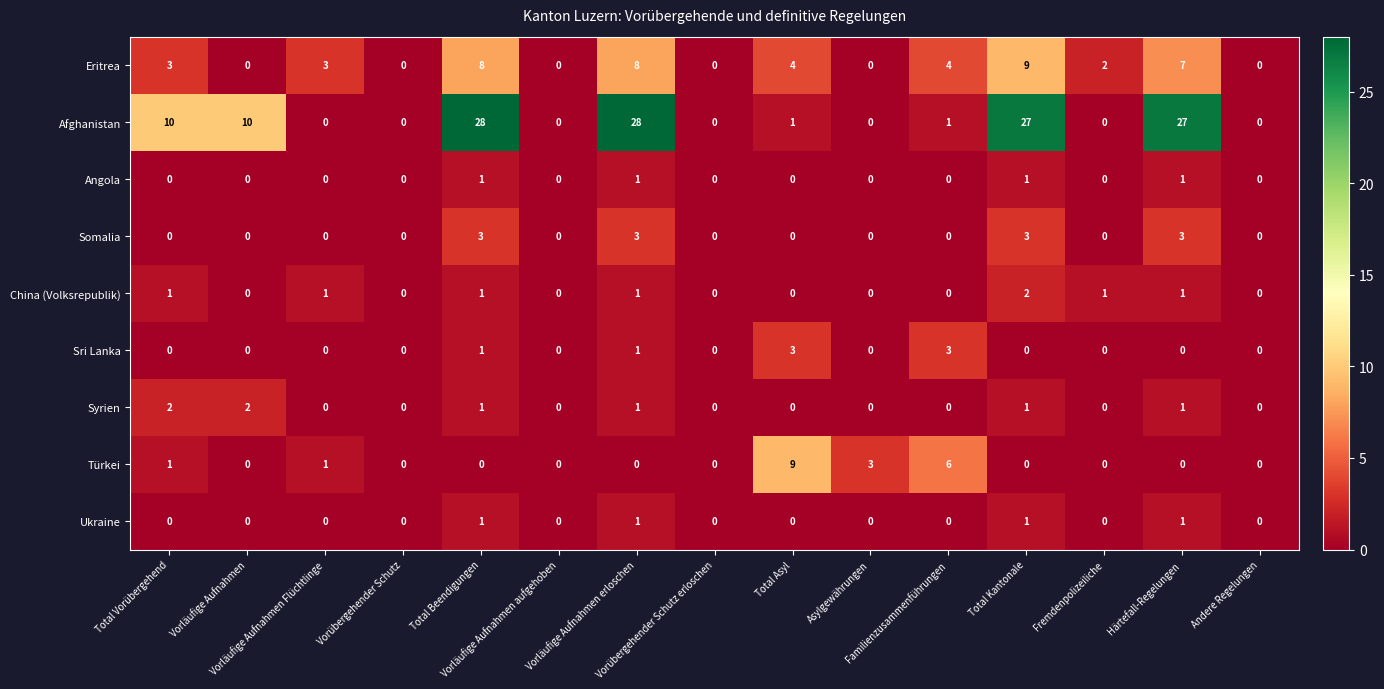

How many Angola values are between 0 and 1?

15